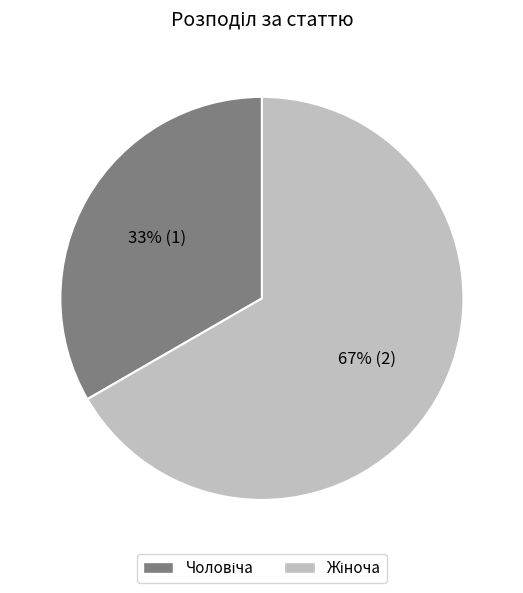

Is there a majority slice in this chart?

Yes